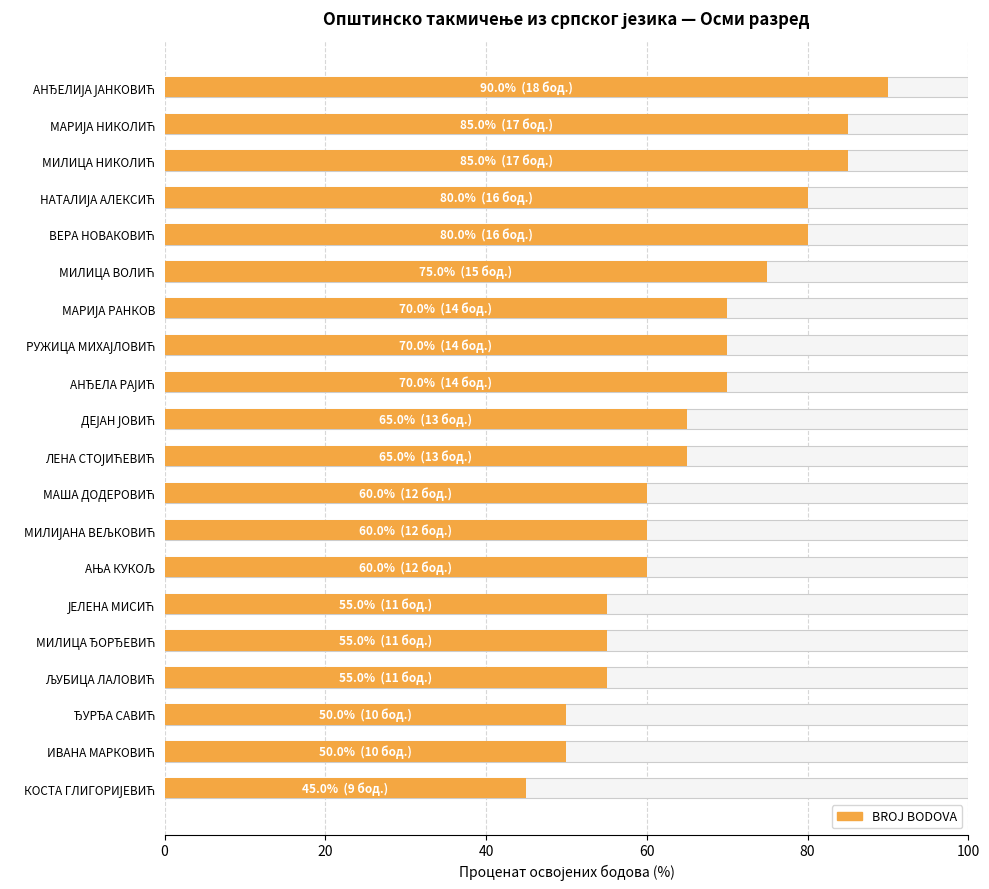

Is it true that the value at ЛЕНА СТОЈИЋЕВИЋ is 65.0?

True